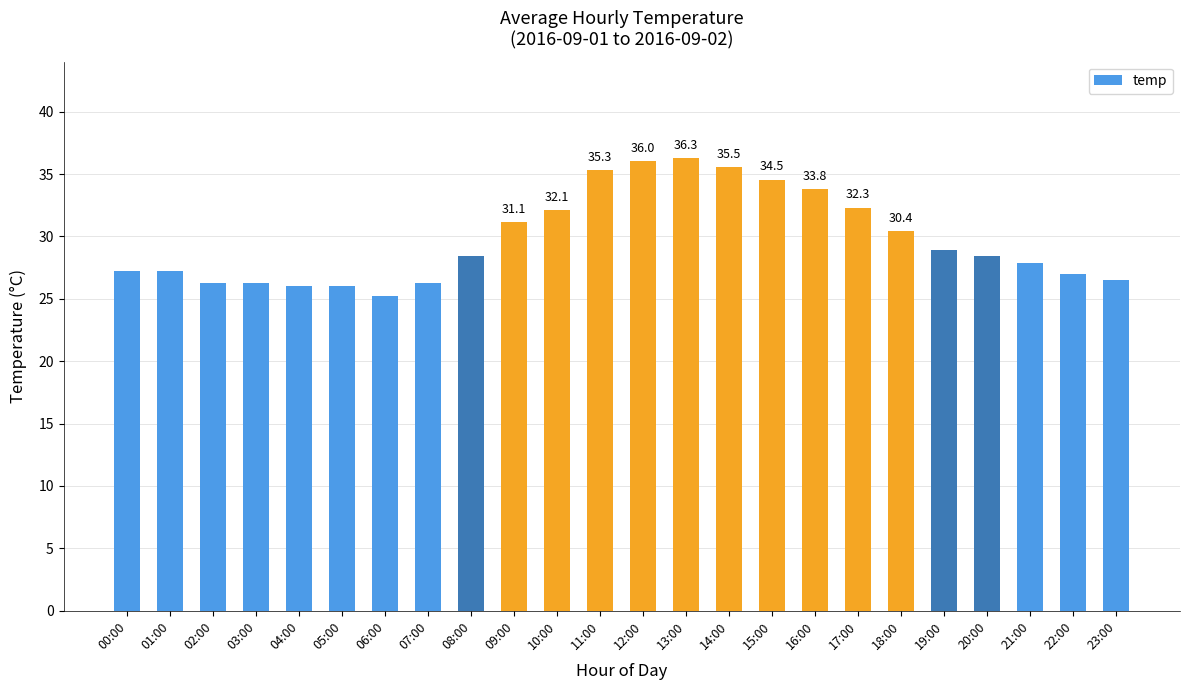

Are the bars horizontal?

No